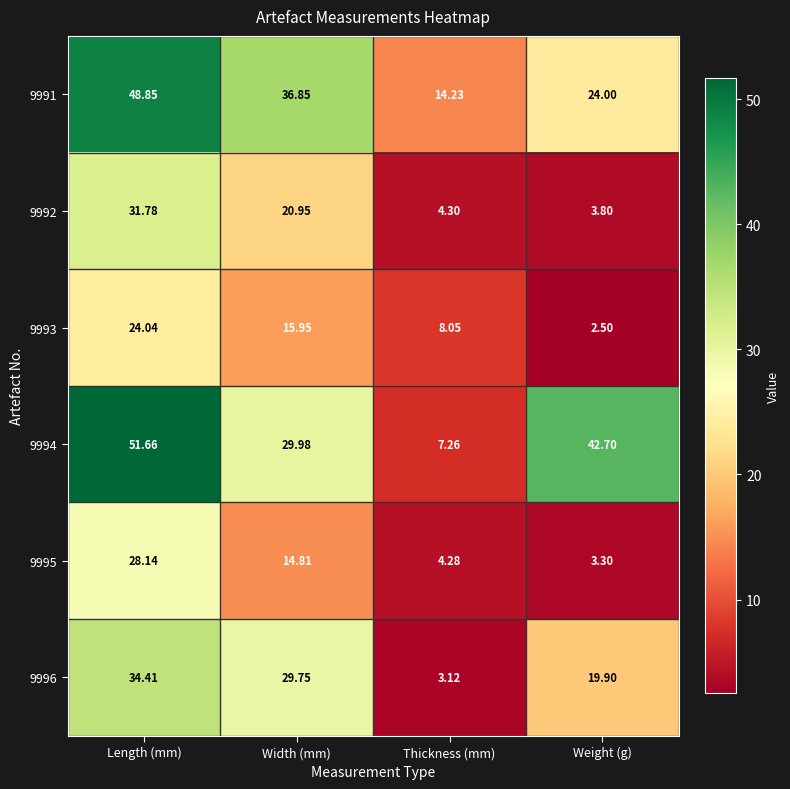

Rank the series by their maximum value, from lowest to highest.

9993, 9995, 9992, 9996, 9991, 9994